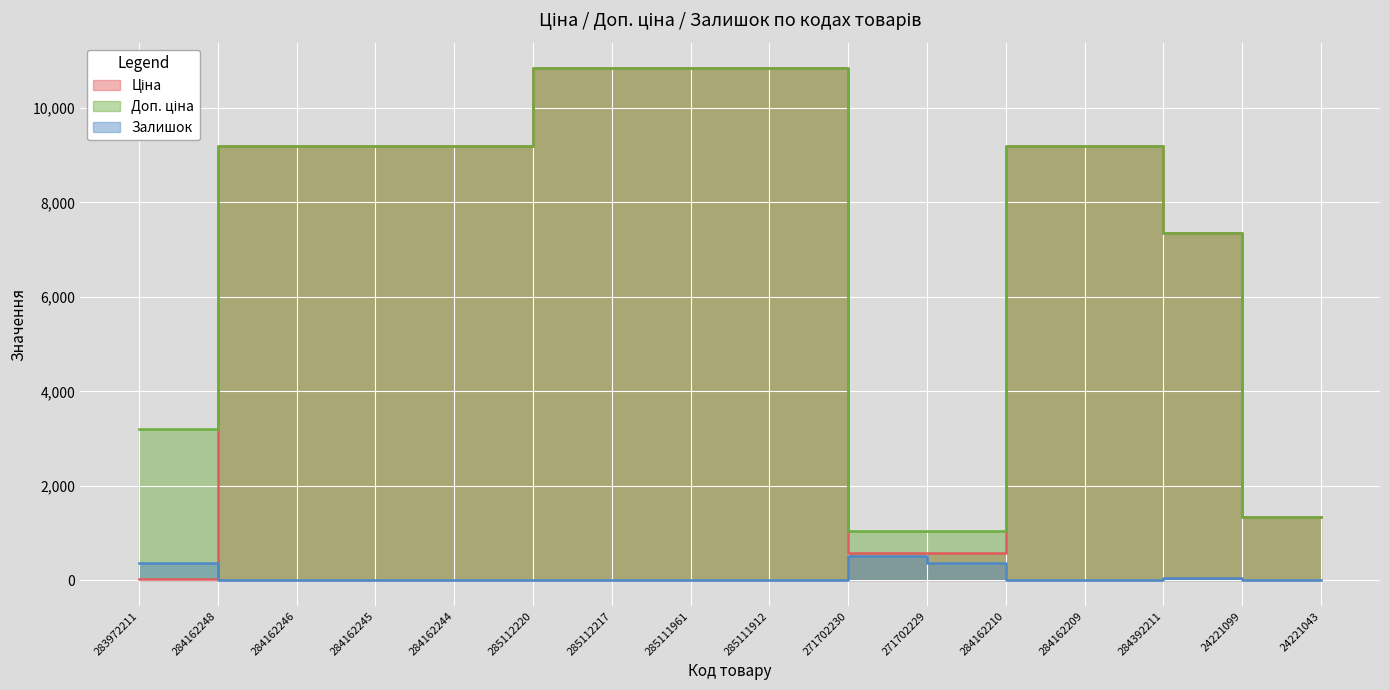

At 285112217, list the series in order from largest to smallest.

Ціна, Доп. ціна, Залишок